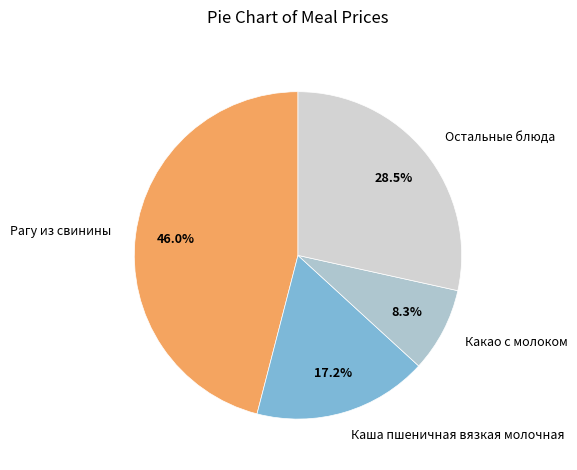

Which category has the smallest portion of the pie?

Какао с молоком